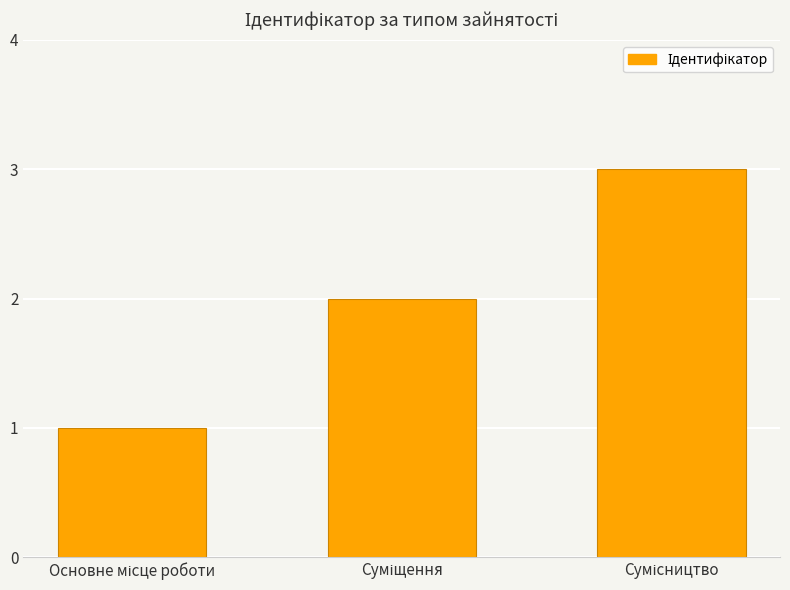

What is the maximum value shown in the chart?

3